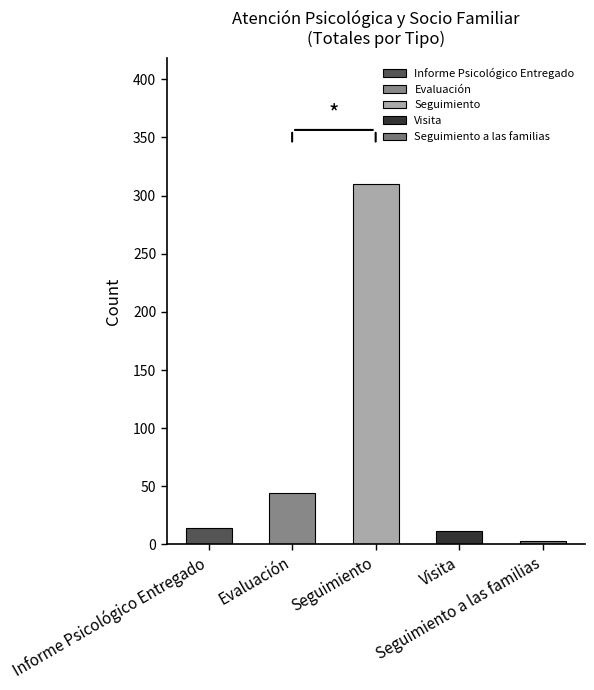

Is it true that Informe Psicológico Entregado equals 1 at Hato Mayor?

False